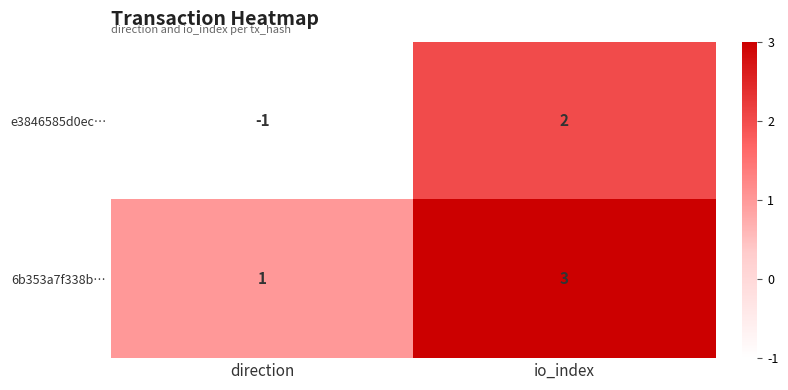

Between direction and io_index, which series saw the biggest shift?

e3846585d0ec…